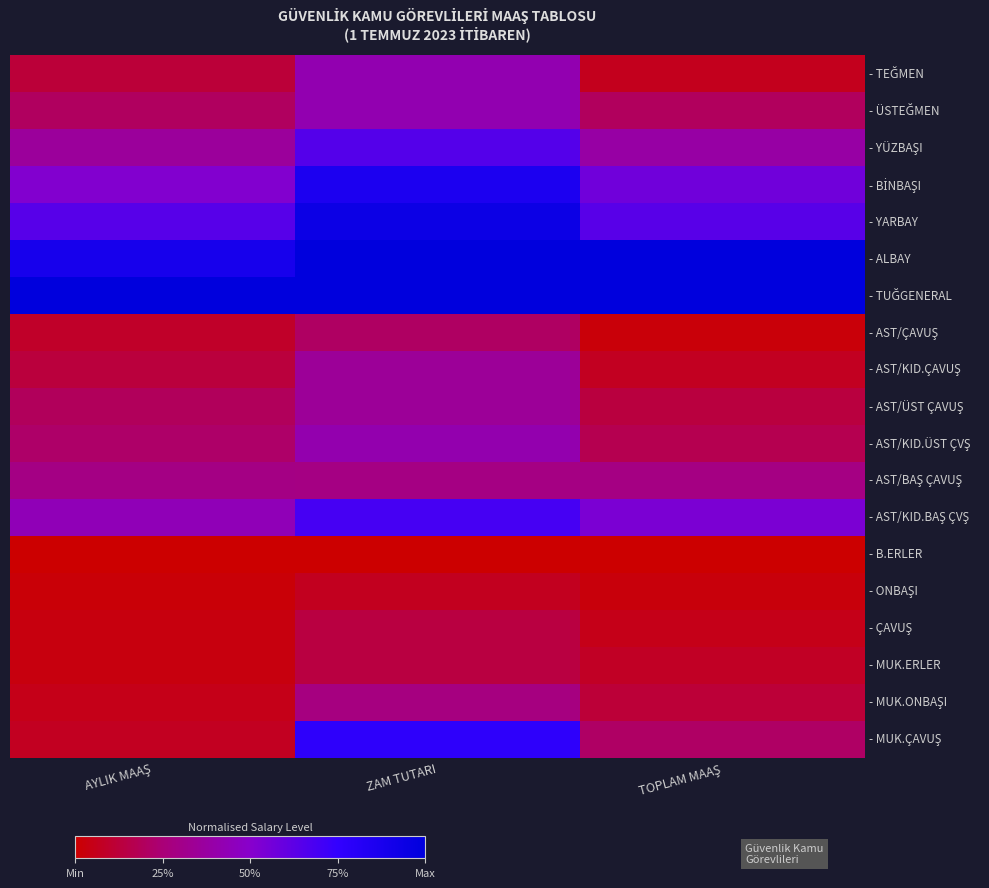

Which series has the widest spread of values?

- MUK.ÇAVUŞ